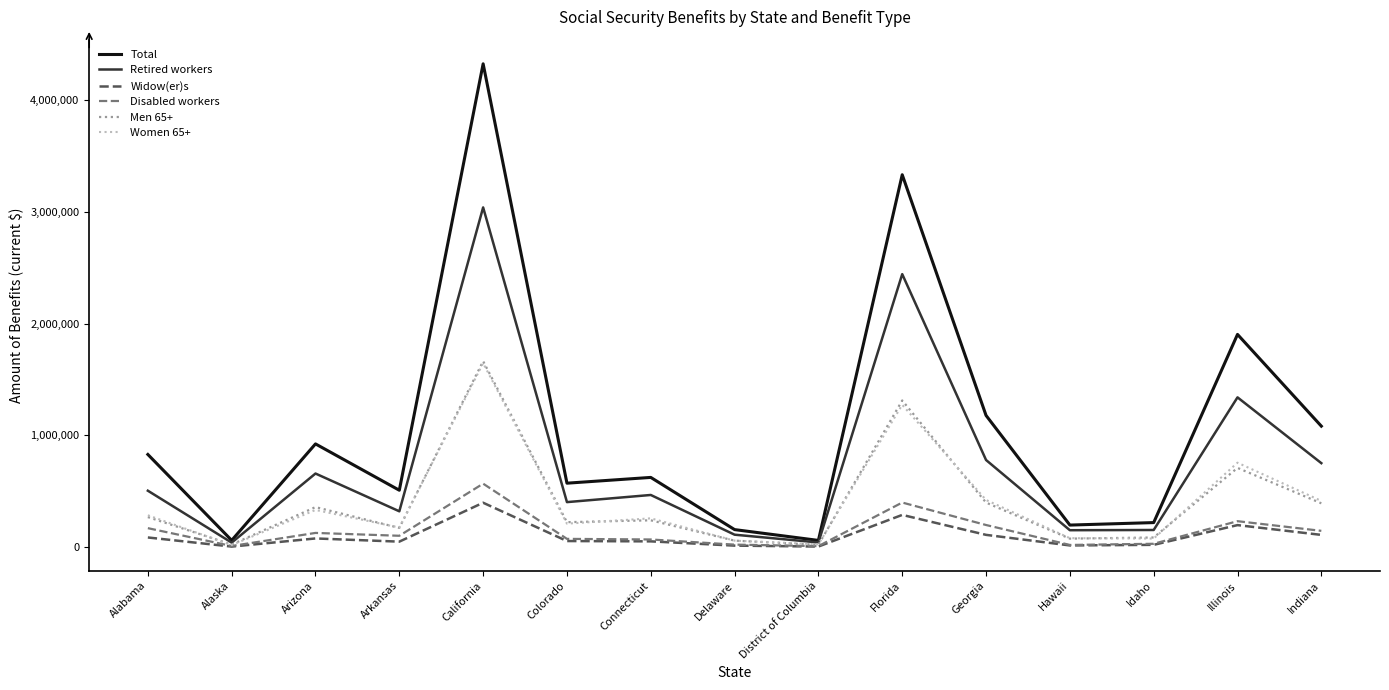

How many distinct data groups are displayed?

6